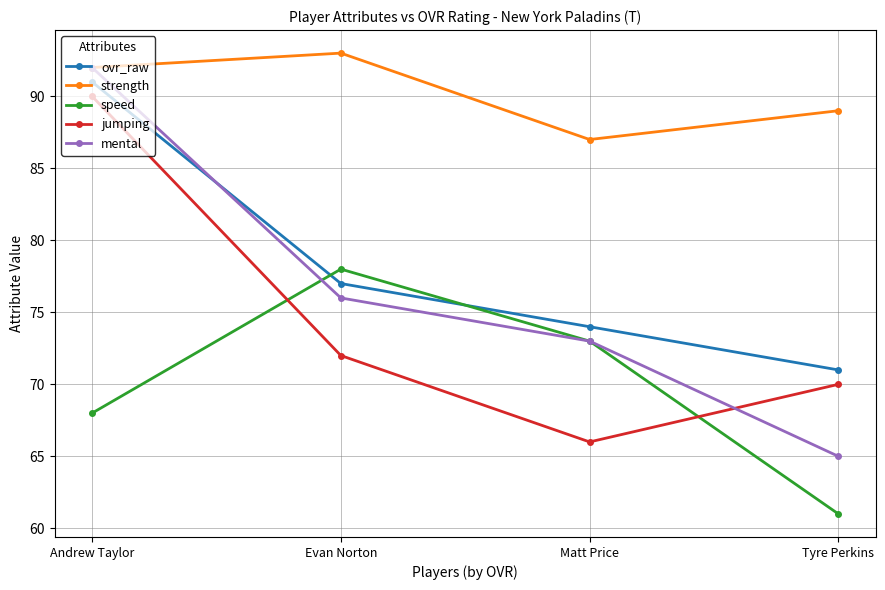

List the labels in order of mental value, smallest first.

Tyre Perkins, Matt Price, Evan Norton, Andrew Taylor